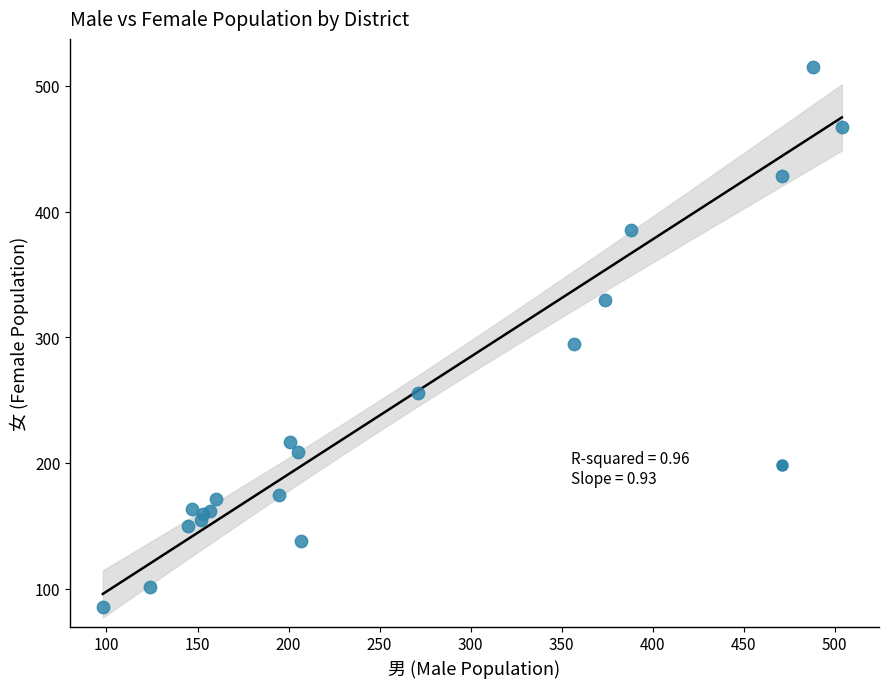

What Y value in the scatter plot is closest to 300?

295